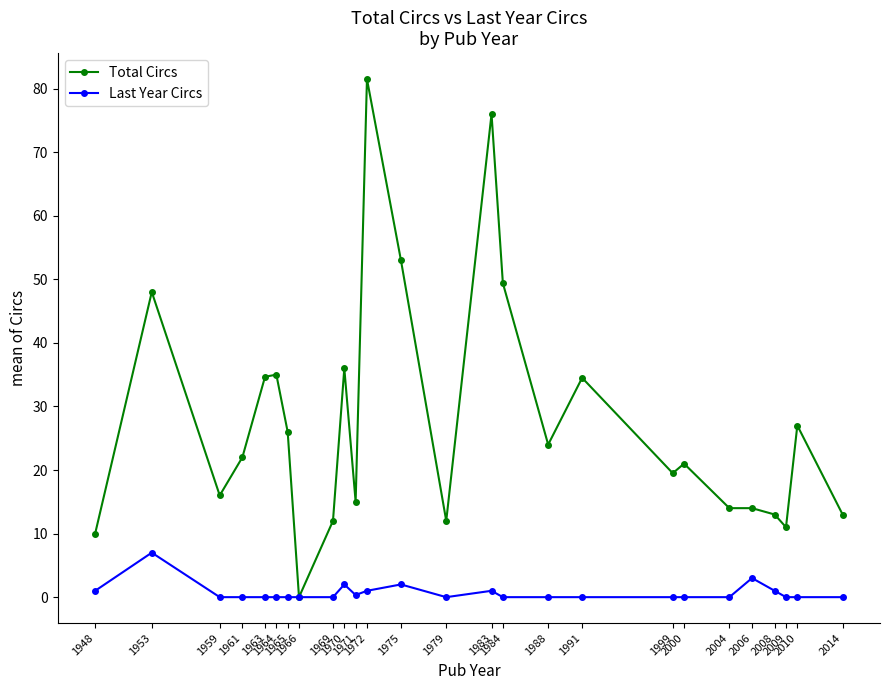

Where is the first local maximum for Total Circs?

1953